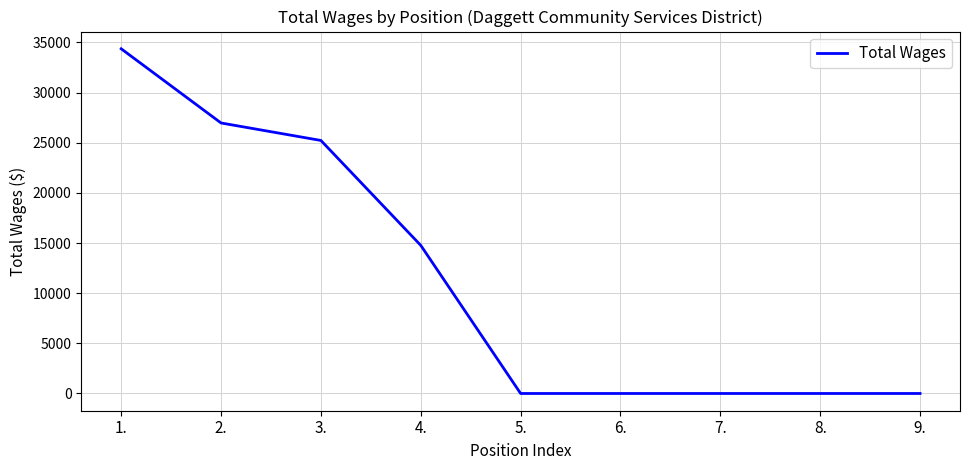

Which has a higher value, 7. or 4.?

4.